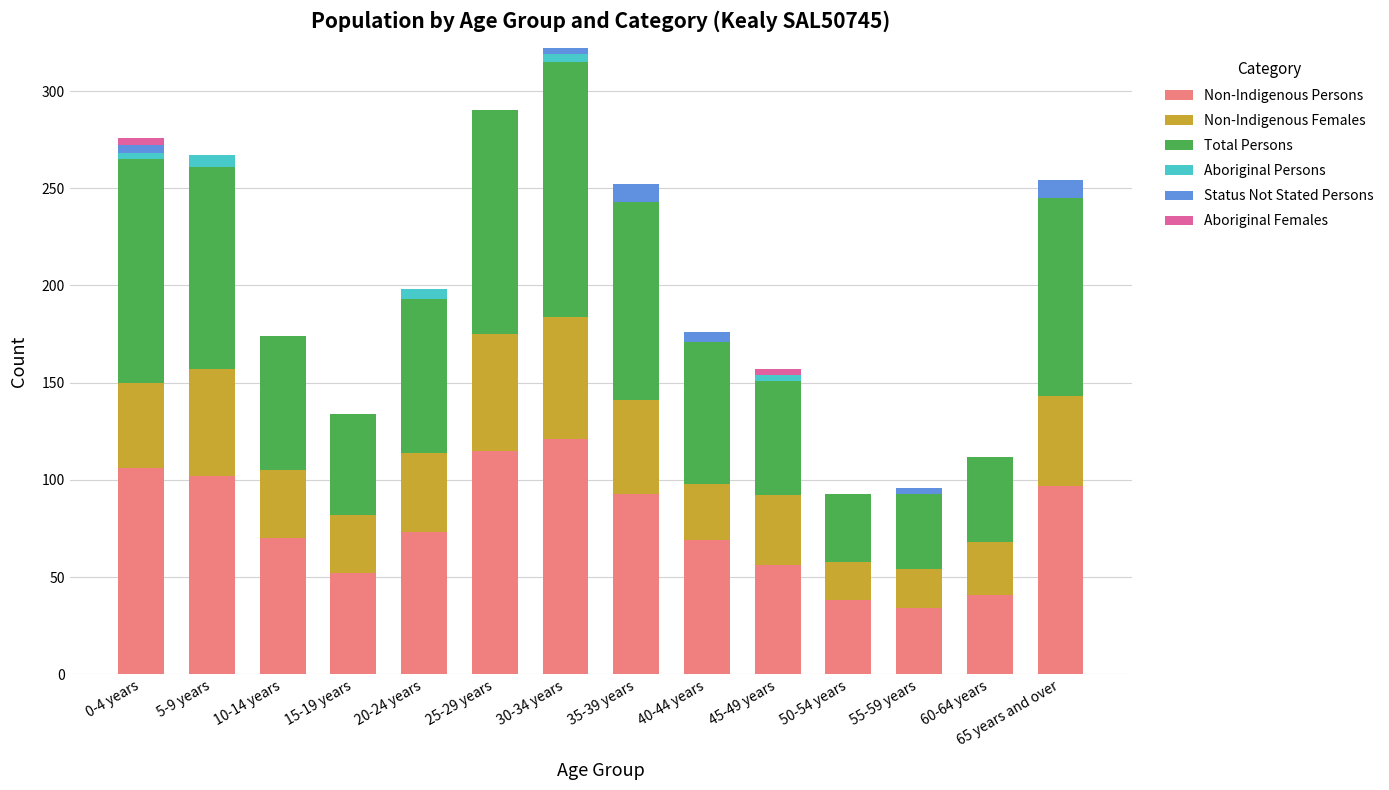

What is the sum of all Aboriginal Females values?

7